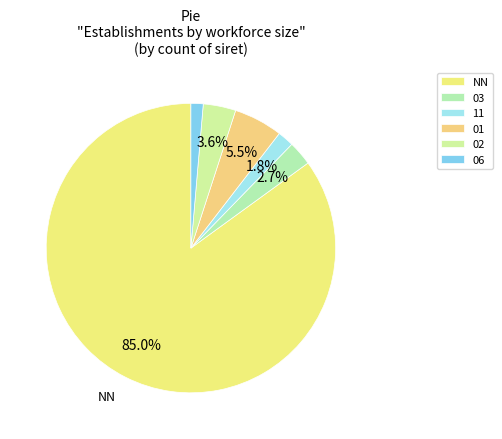

What percentage is the 06 slice, to the nearest percent?

1%